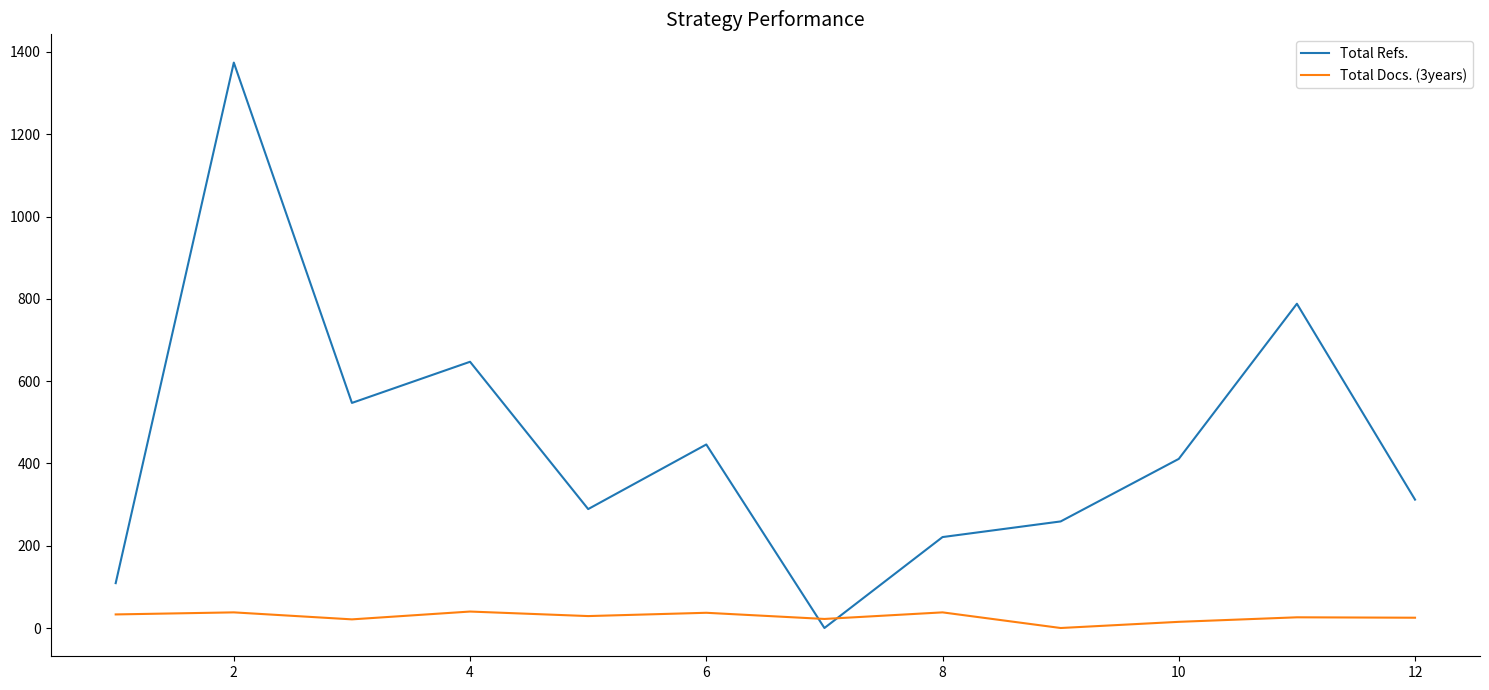

Which series has the widest spread of values?

Total Refs.